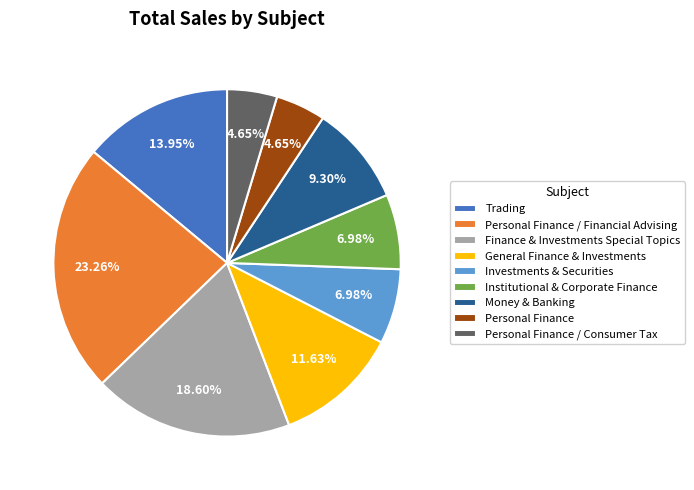

Which category has the biggest portion of the pie?

Personal Finance / Financial Advising